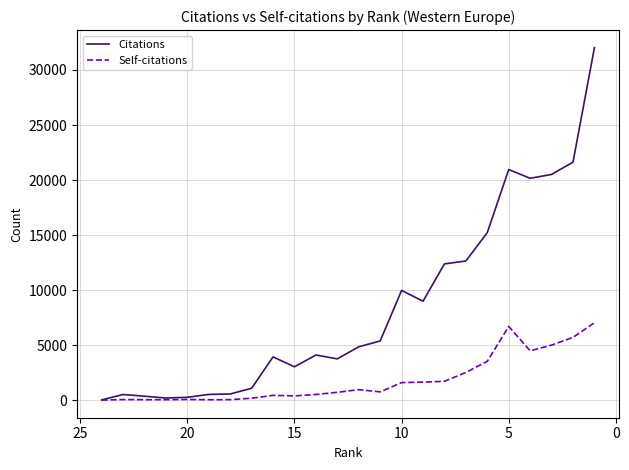

Rank the series at 10 from lowest to highest value.

Self-citations, Citations